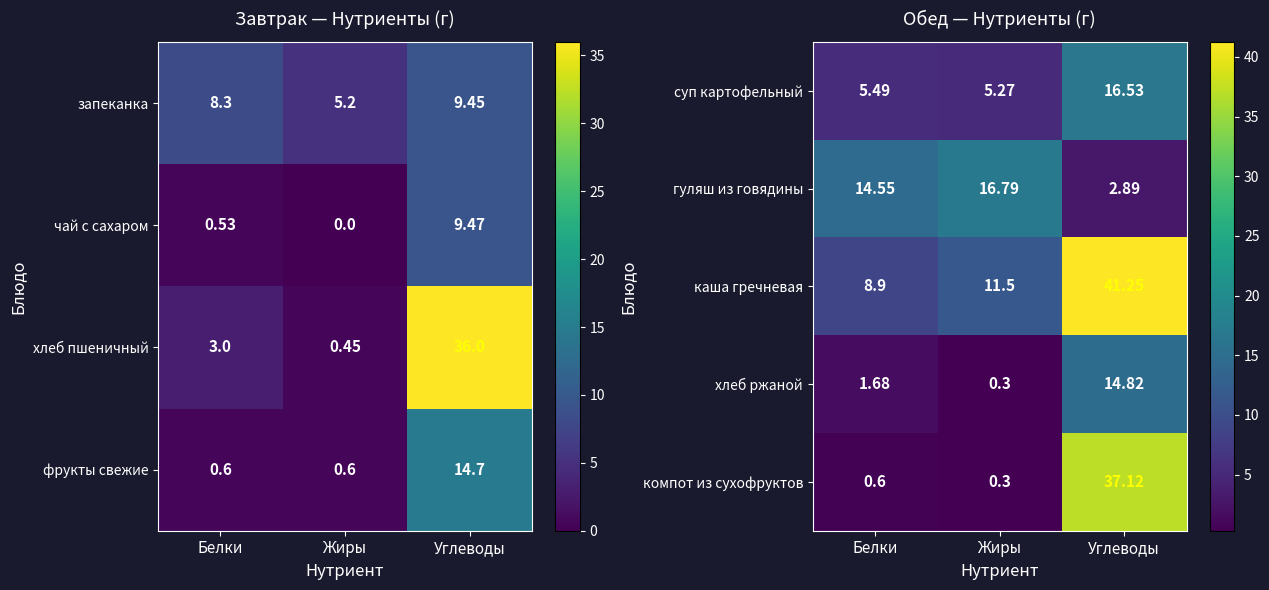

Rank the categories by каша гречневая value from lowest to highest.

Белки, Жиры, Углеводы